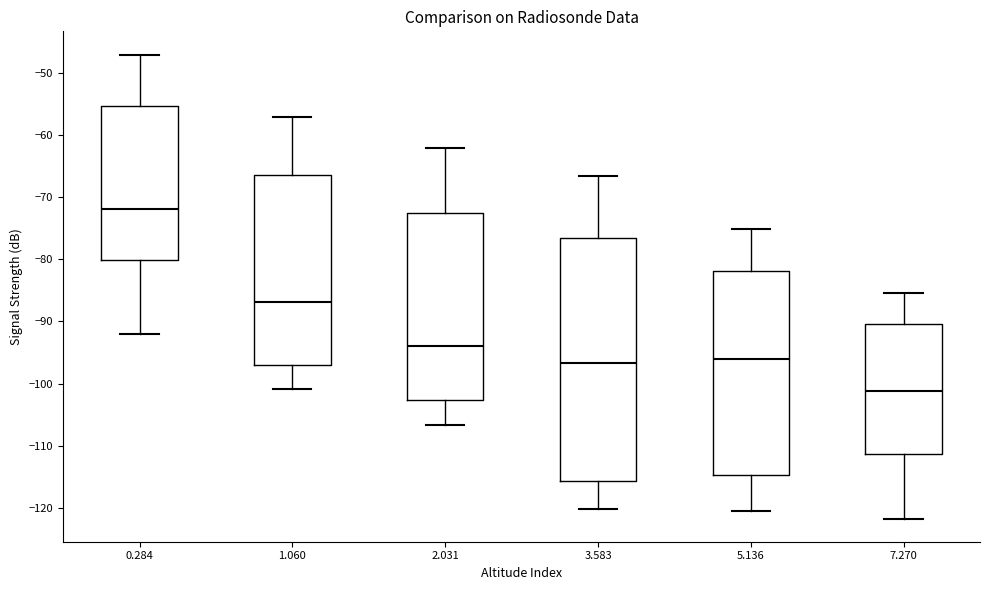

Which box is the tallest, from its lower edge to its upper edge?

3.583